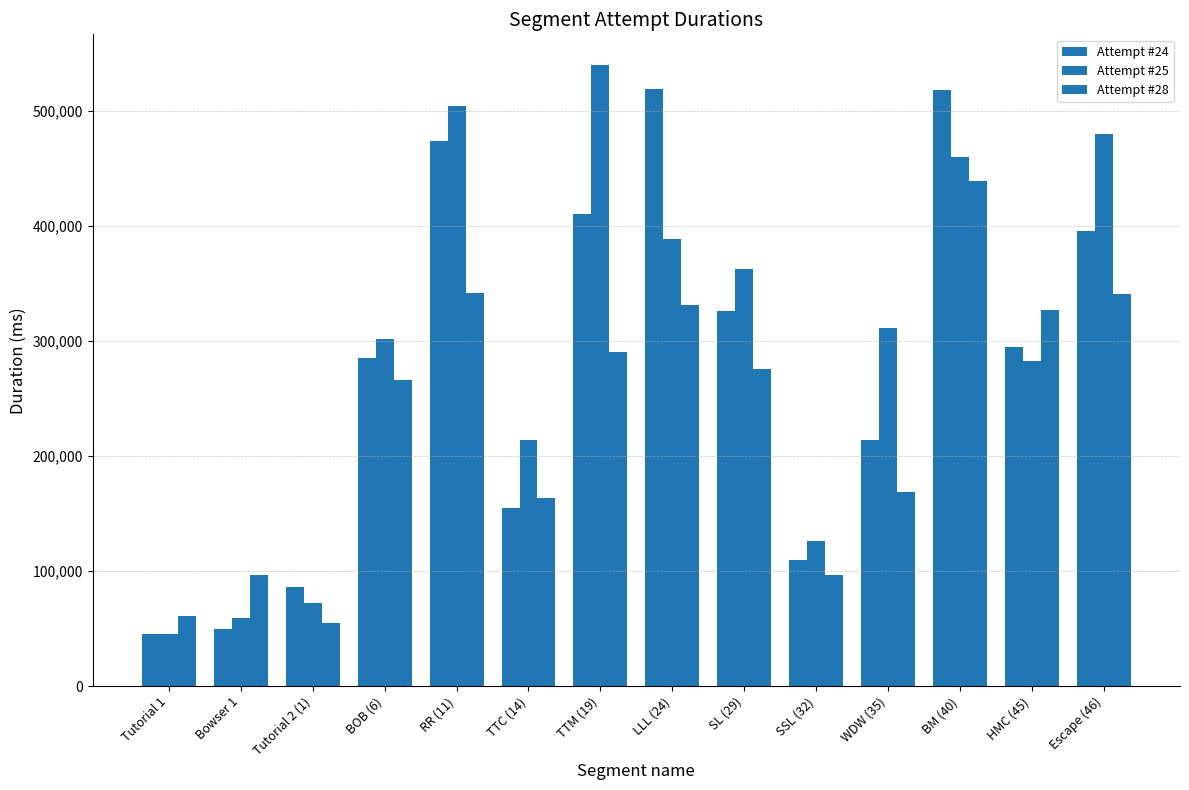

How many values in the Attempt #28 series are below 275883?

7